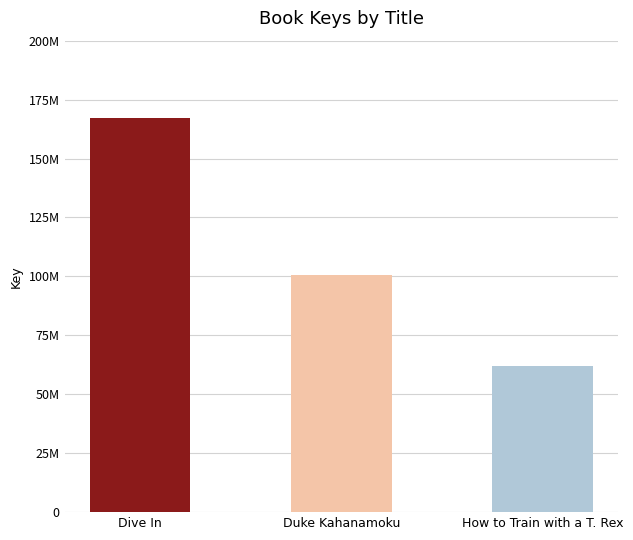

Count the number of values greater than 100477918.

1